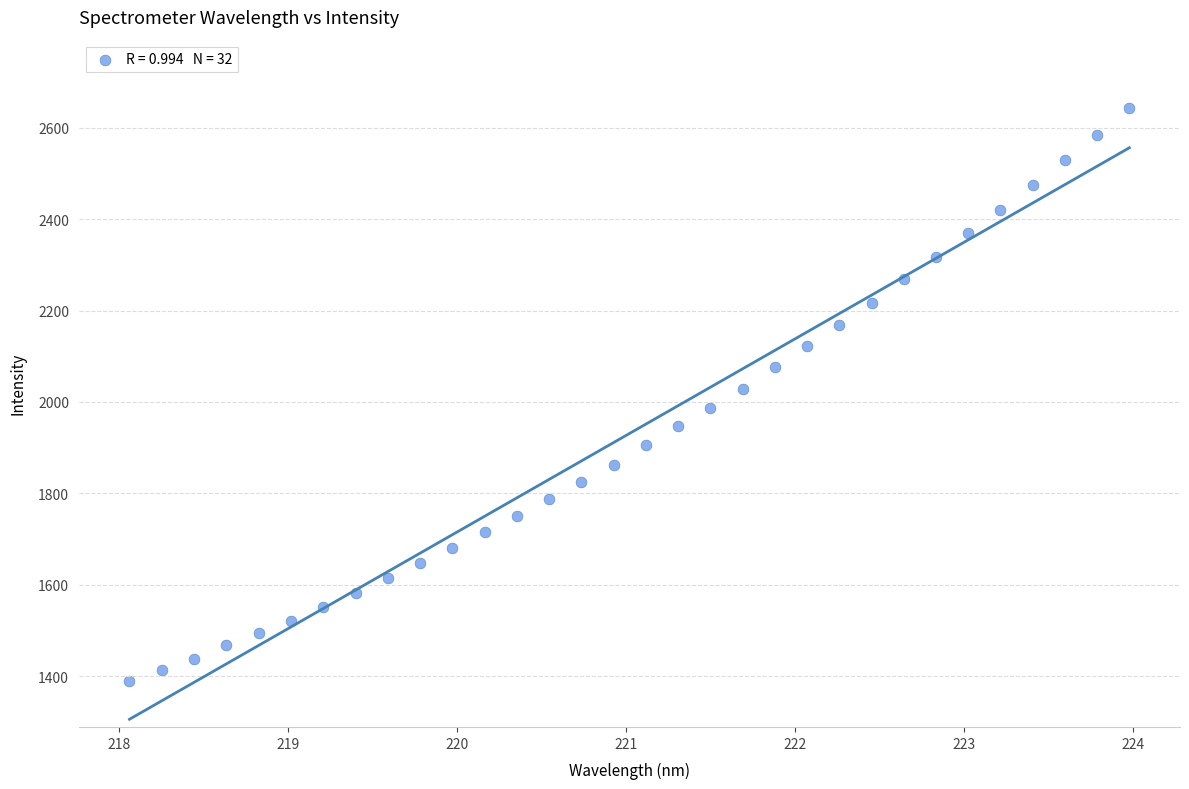

What is the range of Y values (max minus min)?

1254.8